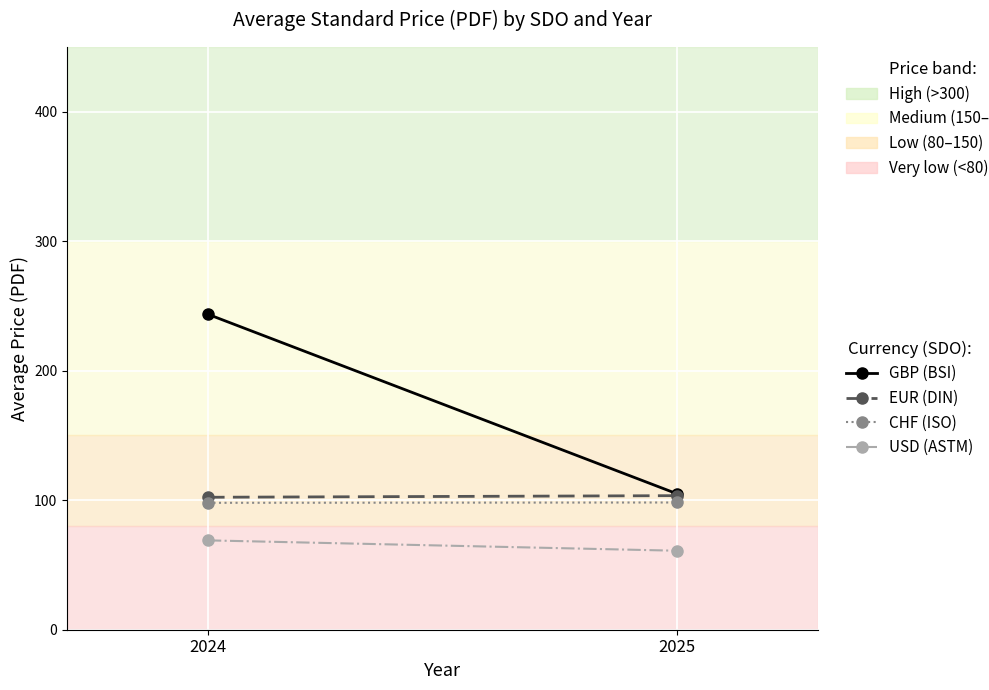

What is the minimum value shown in the chart?

61.0